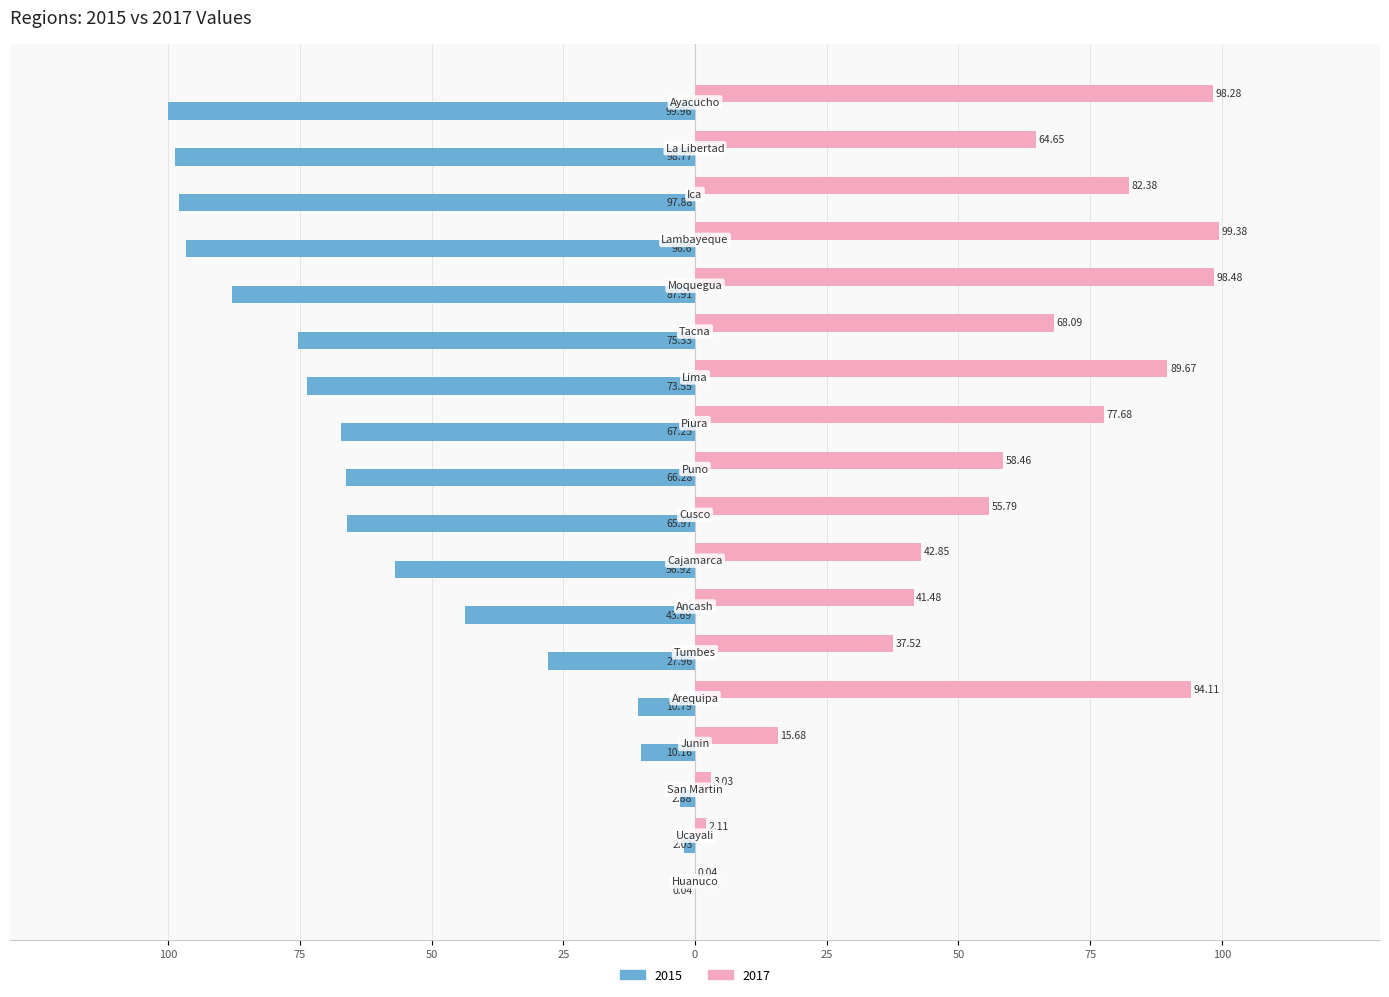

What is the label of the 5th bar from the right?

Moquegua